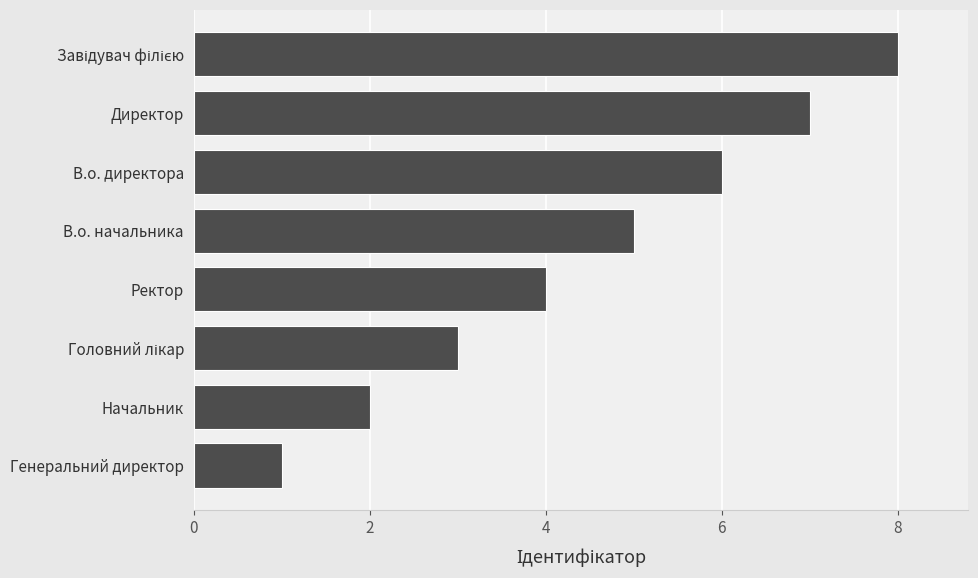

Count the values in the range 3 to 7.

5